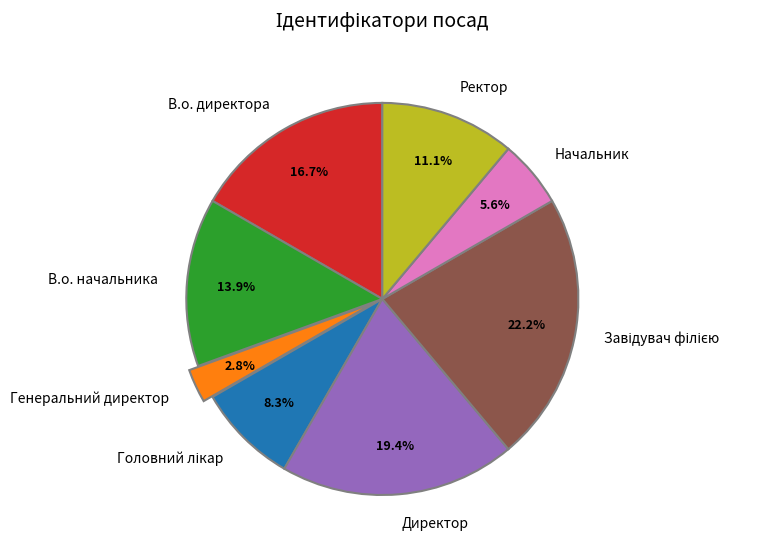

How many slices are in this pie chart?

8